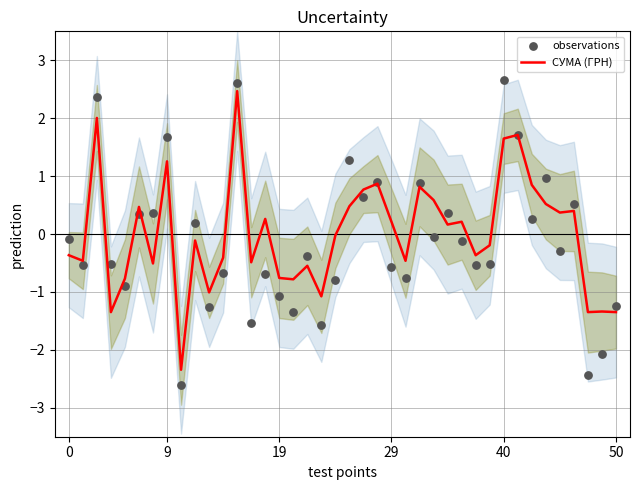

What are all the series names shown in the legend?

СУМА (ГРН), observations